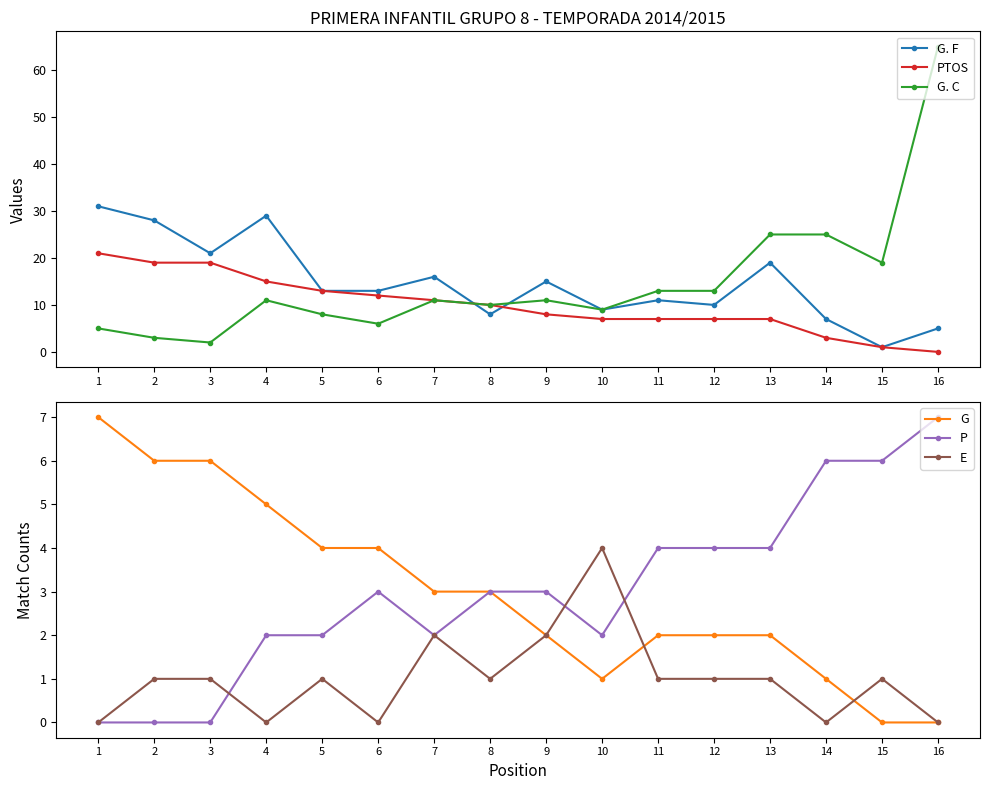

In P, how many points are lower than both neighbors (excluding endpoints)?

2